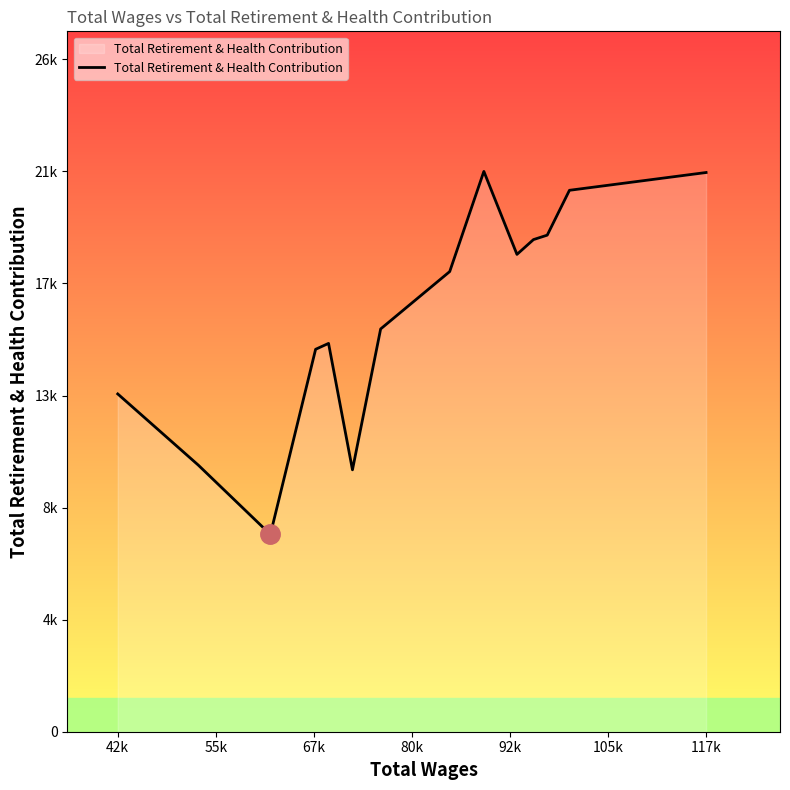

How many points are higher than both their immediate neighbors (excluding endpoints)?

2